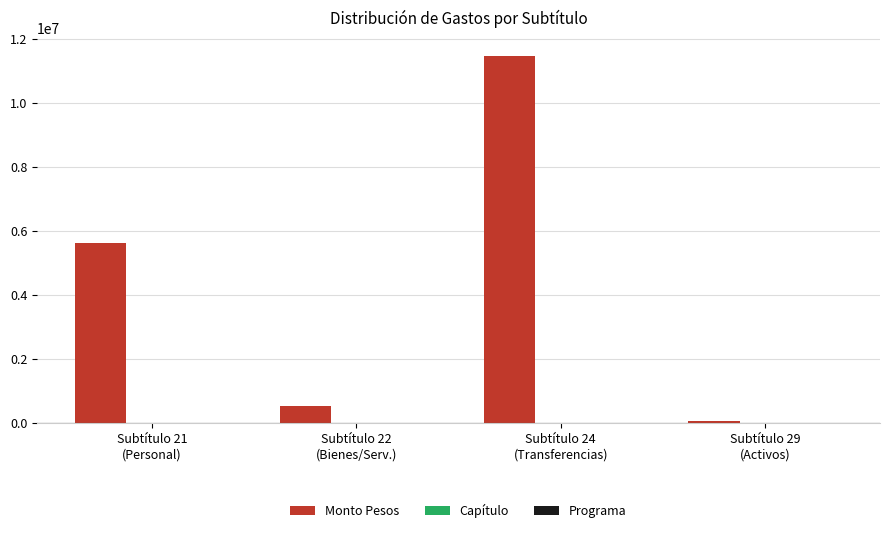

What is the difference between the Monto Pesos values at Subtítulo 22
(Bienes/Serv.) and Subtítulo 21
(Personal)?

5084738